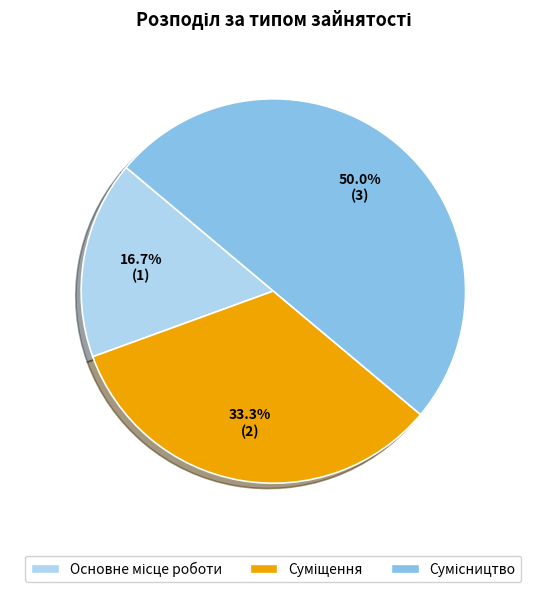

How many segments does this pie chart have?

3